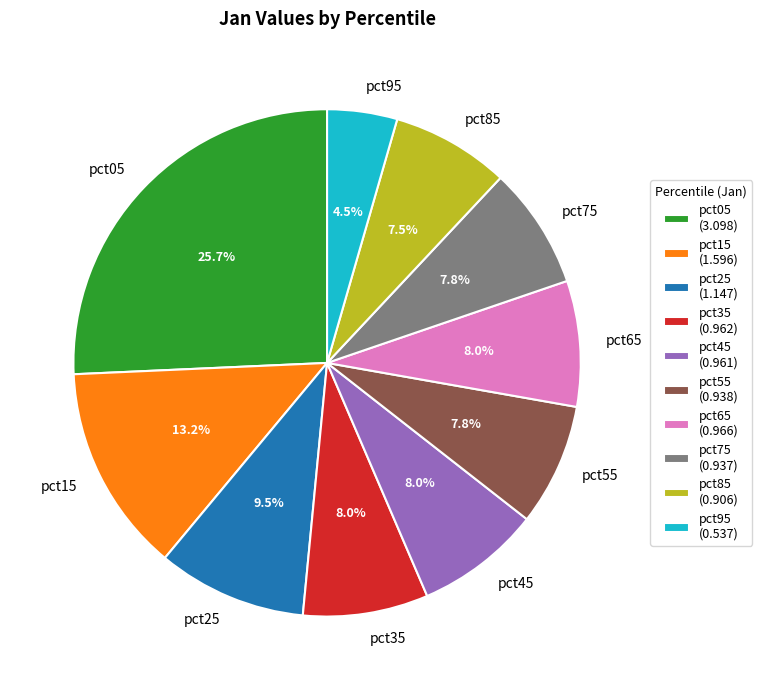

How many segments does this pie chart have?

10